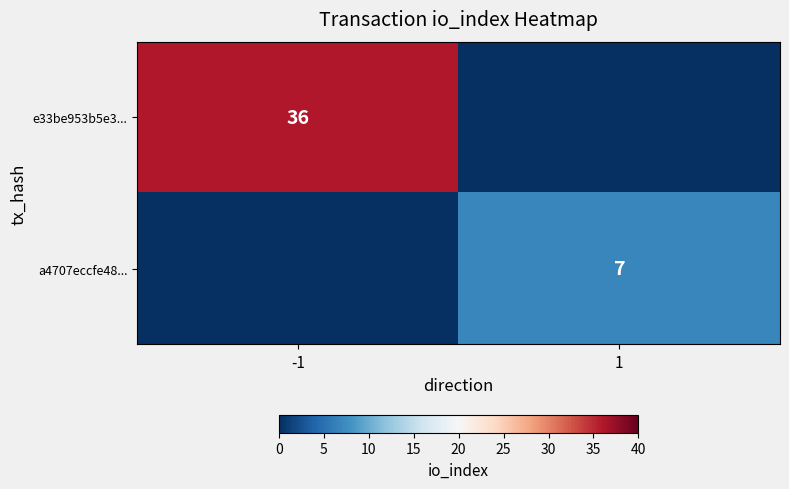

What is the maximum value shown in the chart?

36